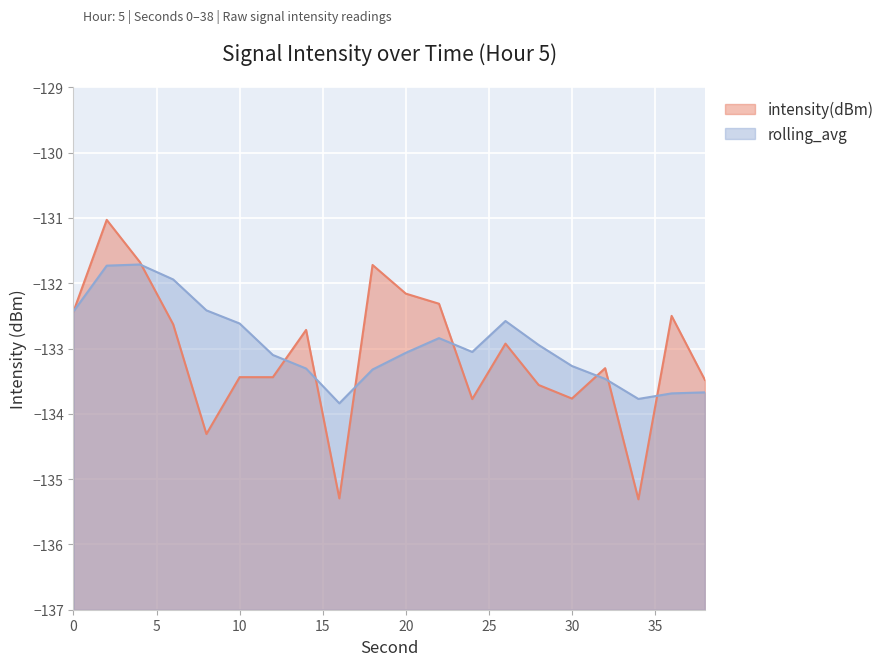

How many data points are less than -132?

17